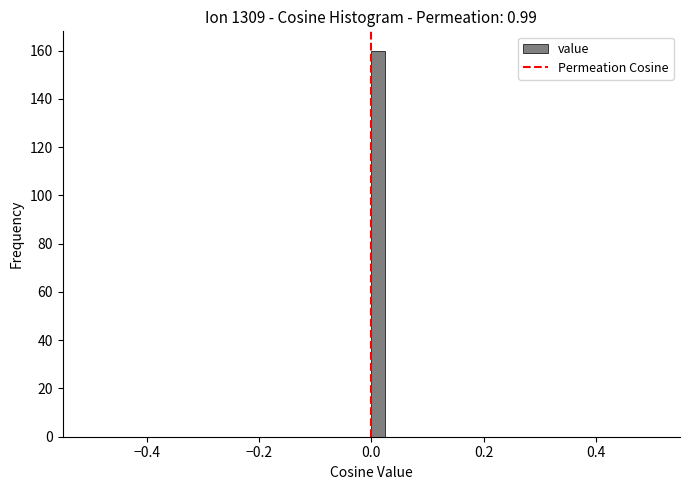

Around what value on the x-axis is the tallest bar? Give the approximate position of its centre, as read against the axis.

0.02